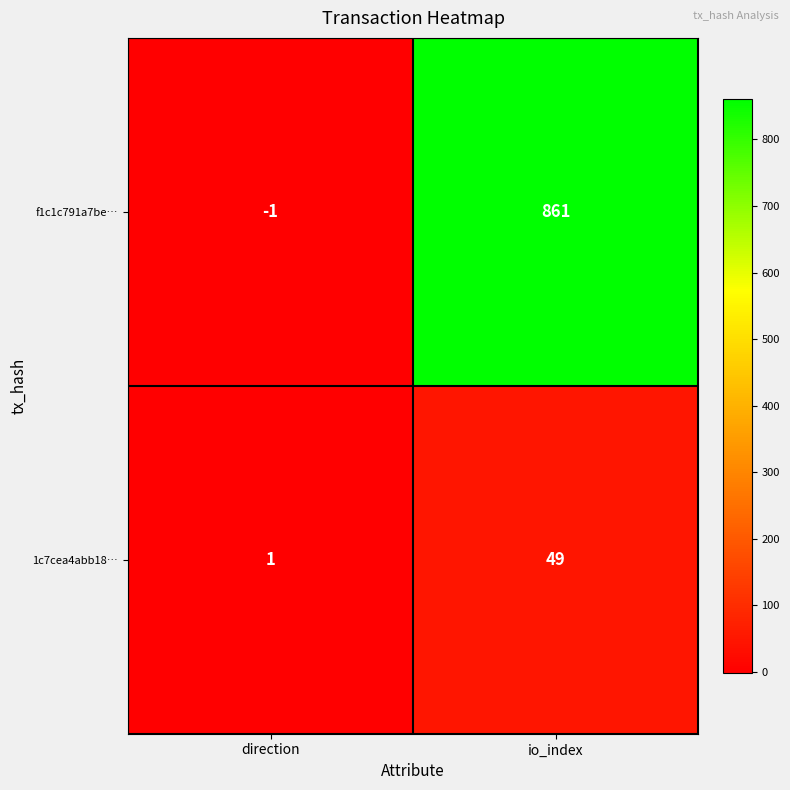

Reading left to right, extract all data points from this chart.

f1c1c791a7be…: -1	861
1c7cea4abb18…: 1	49